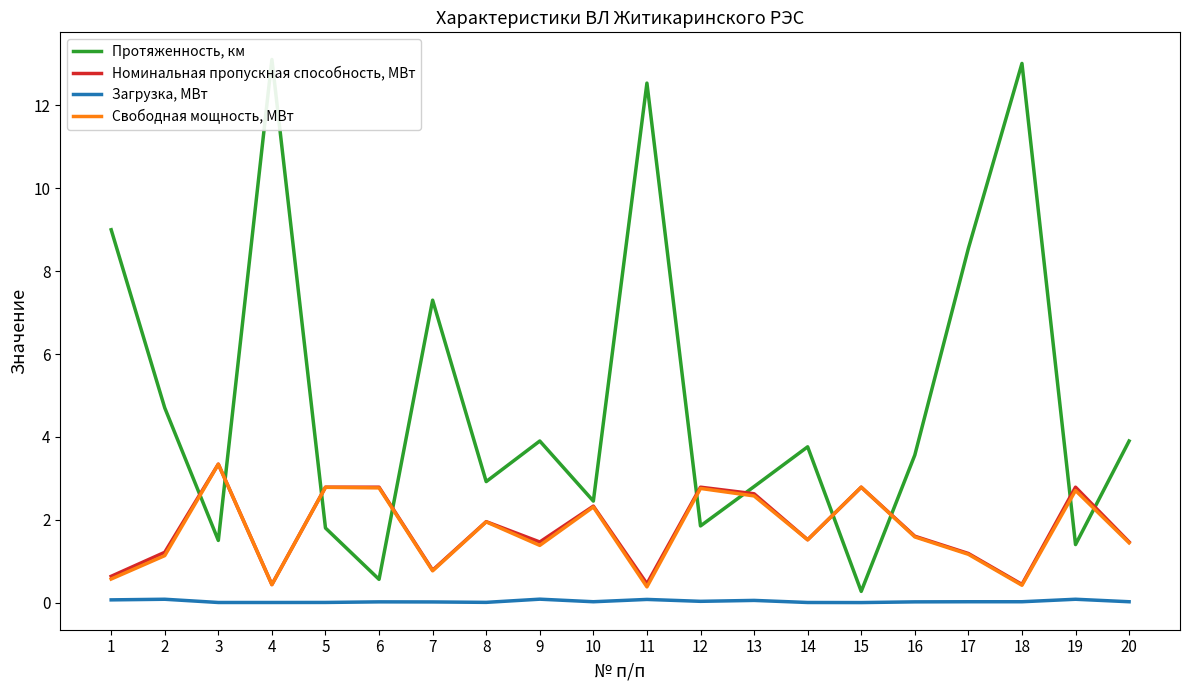

What is the lowest value of the Протяженность, км series?

0.3